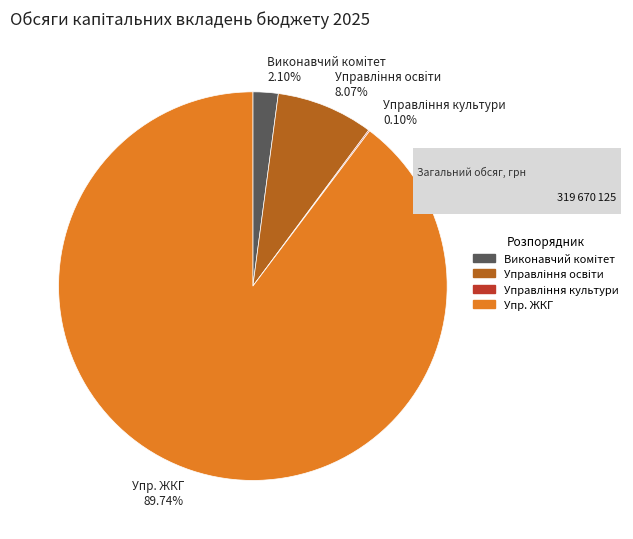

Is the sum of Упр. ЖКГ 89.74% and Виконавчий комiтет 2.10% greater than half?

Yes